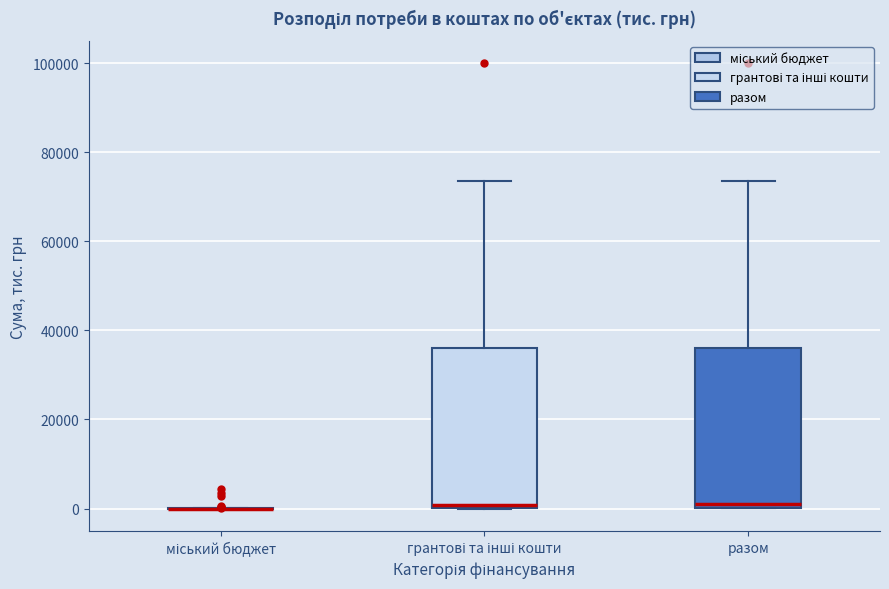

Reading left to right, transcribe this box plot: for each box, give where its median line is, the range the box spans, and where its two whiskers end, as read against the y-axis. The values are not printed on the chart, so give them approximately, as read against the axis.

міський бюджет: box collapsed to a line at 0, whiskers 0 to 0
грантові та інші кошти: median 0 (just above the box's lower edge), box 0 to 36000, whiskers 0 to 74000
разом: median 0 (just above the box's lower edge), box 0 to 36000, whiskers 0 to 74000